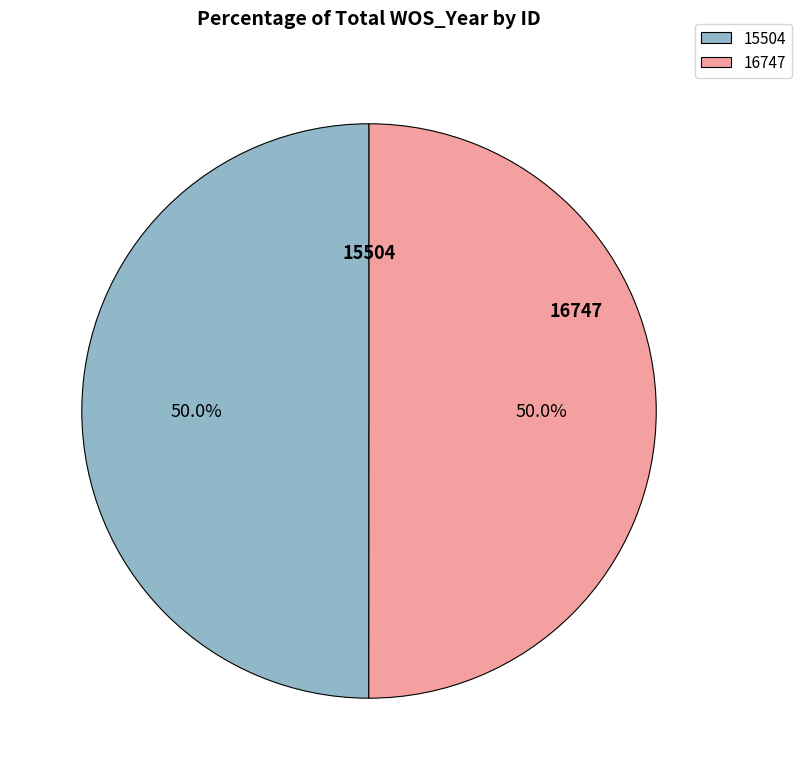

Approximately how many times larger is the value at 16747 compared to 15504?

1.0